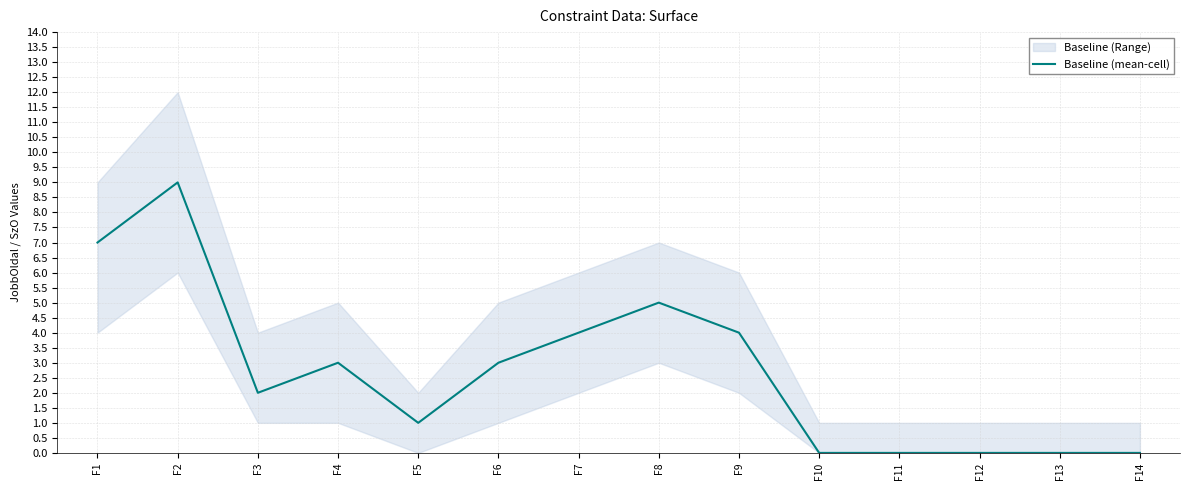

At which label does the data first exceed 3?

F1